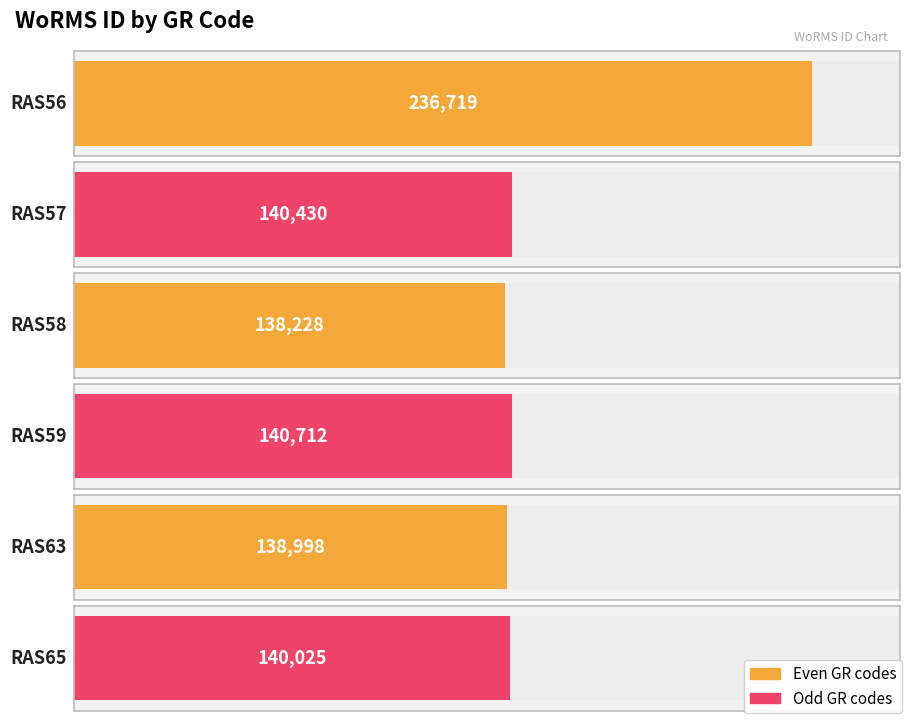

What is the value of the 5th bar from the left?

138998